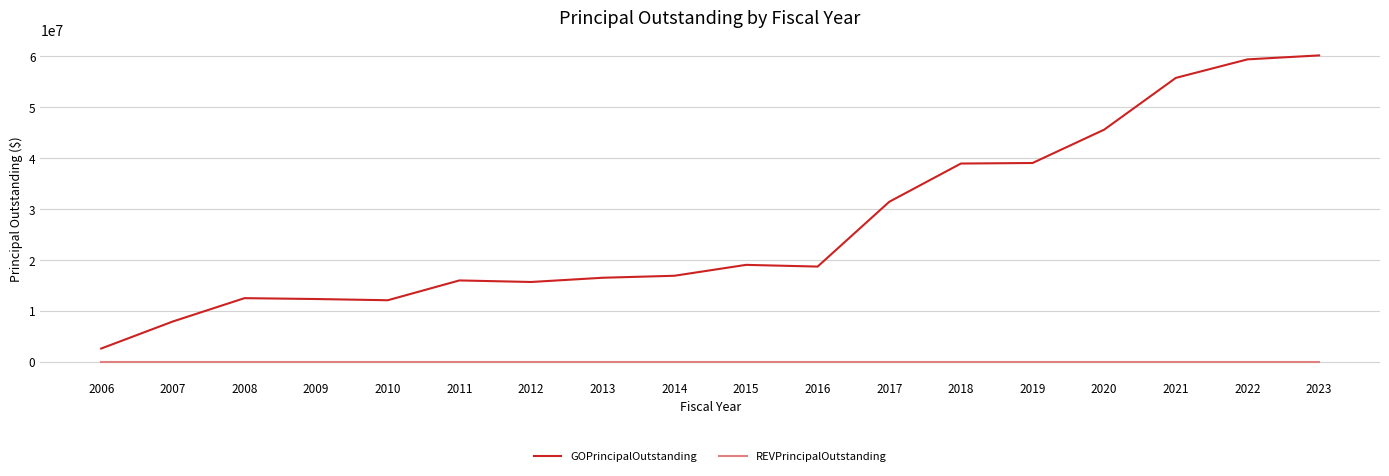

At 2015, list the series in order from smallest to largest.

REVPrincipalOutstanding, GOPrincipalOutstanding